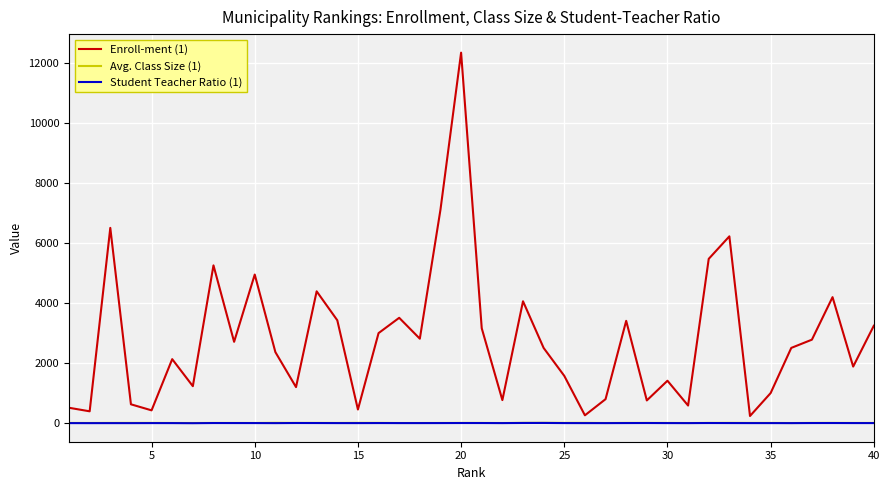

In Enroll-ment (1), how many points are higher than both neighbors (excluding endpoints)?

12